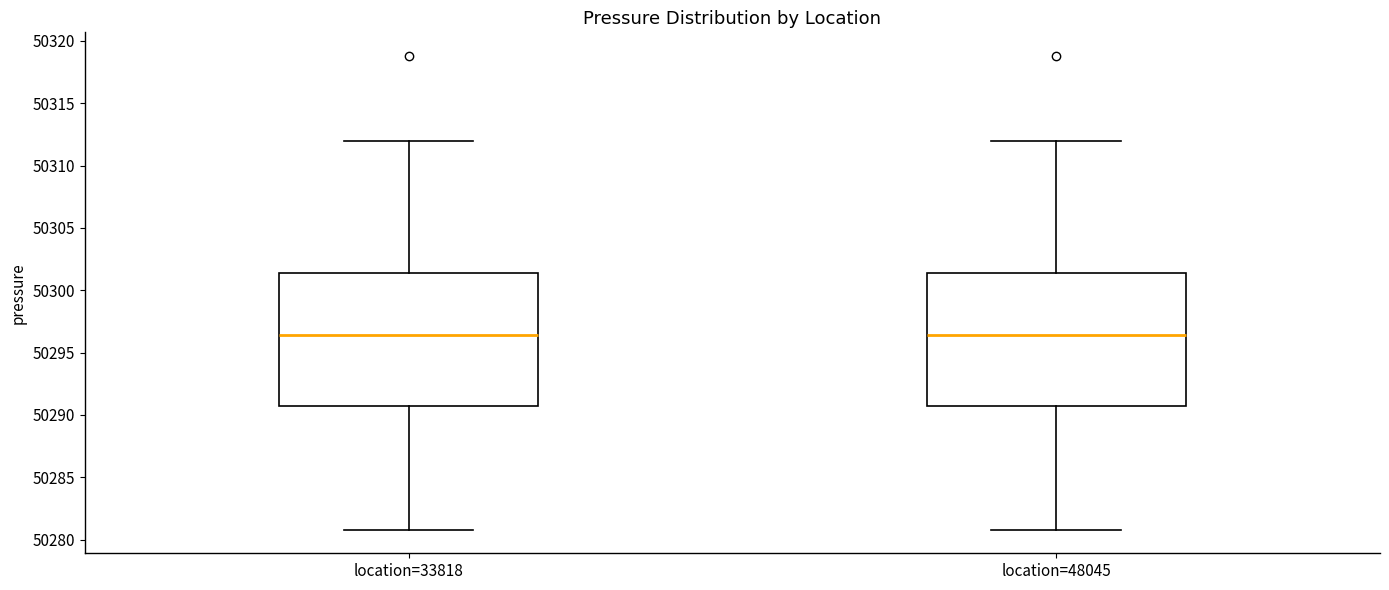

Reading left to right, transcribe this box plot: for each box, give where its median line is, the range the box spans, and where its two whiskers end, as read against the y-axis. The values are not printed on the chart, so give them approximately, as read against the axis.

location=33818: median 50296.5, box 50290.5 to 50301.5, whiskers 50281.0 to 50312.0
location=48045: median 50296.5, box 50290.5 to 50301.5, whiskers 50281.0 to 50312.0